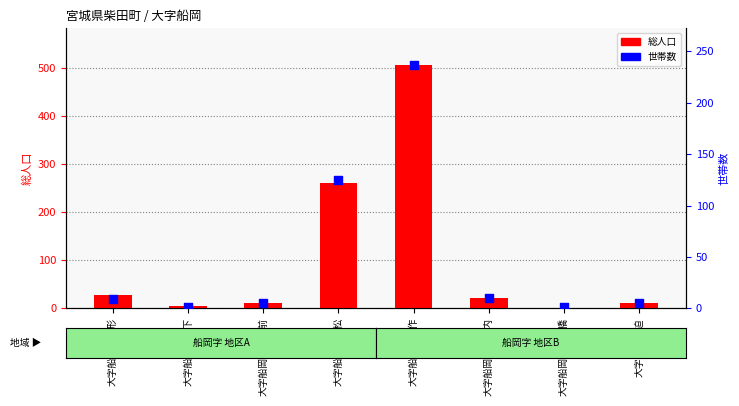

Which series reaches the minimum Y coordinate?

総人口